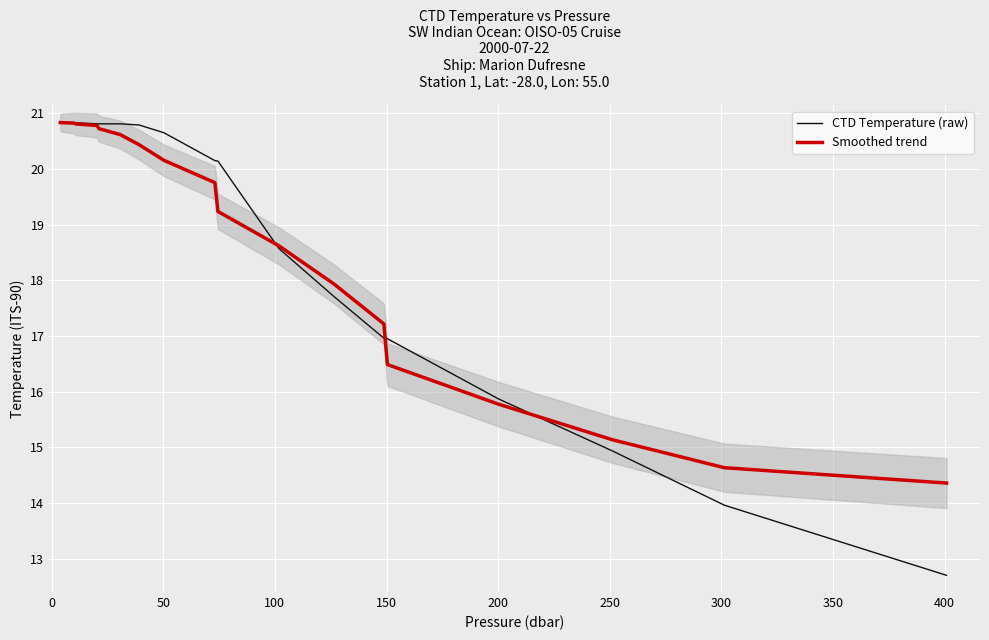

What is the highest value of the Smoothed trend series?

20.8